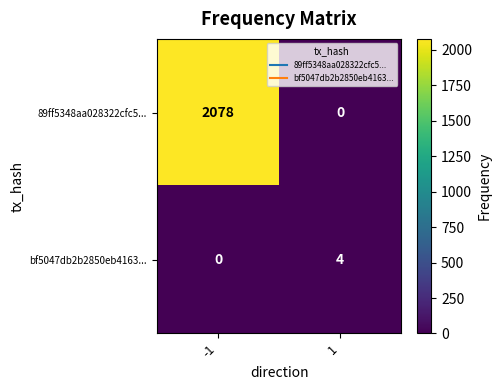

What is the difference between the bf5047db2b2850eb4163... values at 1 and -1?

4